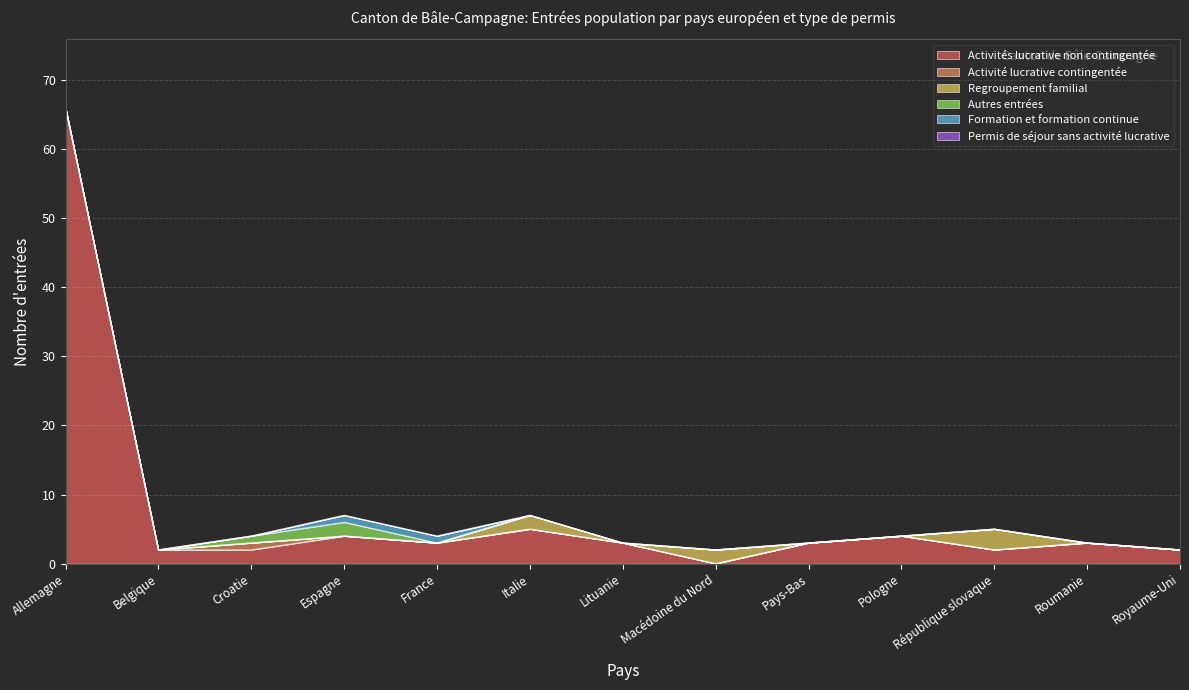

Which series has the largest total across all categories?

Activités lucrative non contingentée